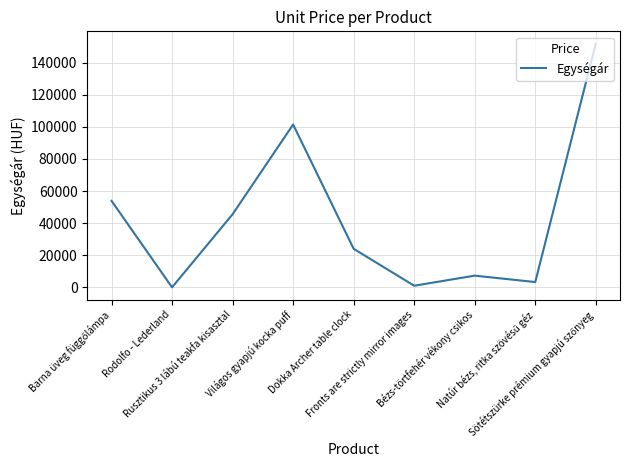

What value does the data have at Dokka Archer table clock, to the nearest 100?

24000